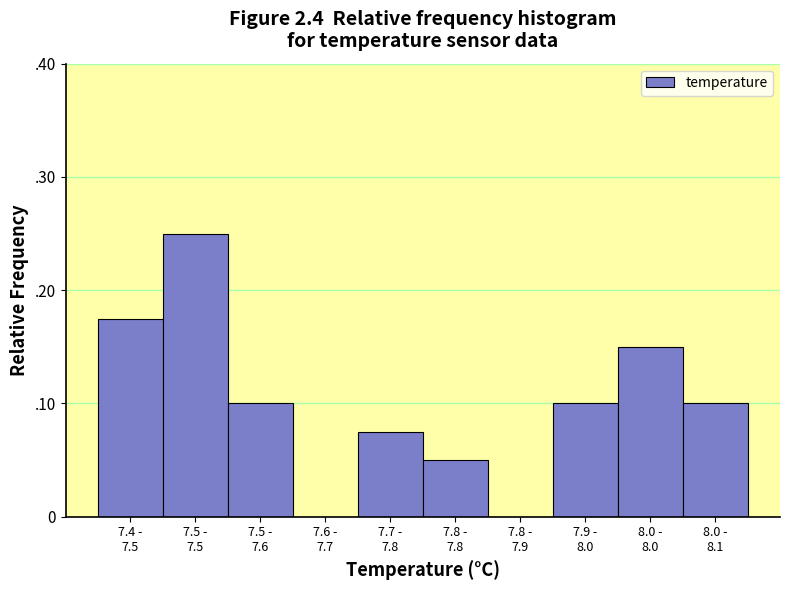

Are the bars horizontal?

No